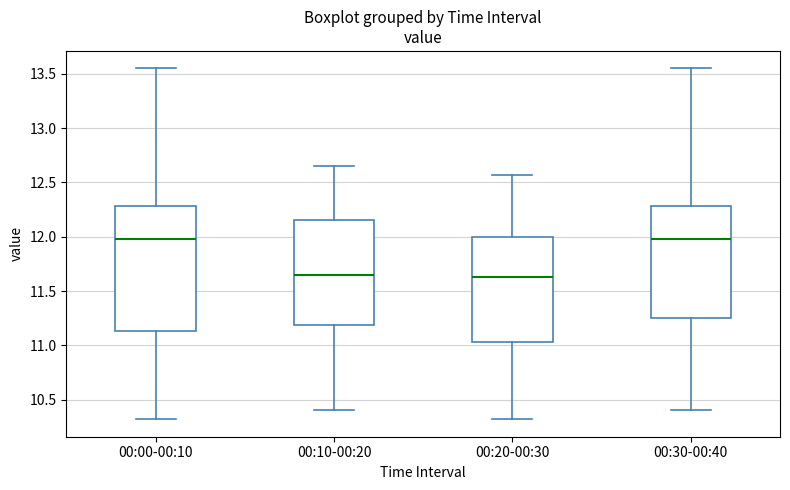

Where is the lower edge of the box for 00:10-00:20 on the y-axis? The values are not printed on the chart, so give them approximately, as read against the axis.

11.20